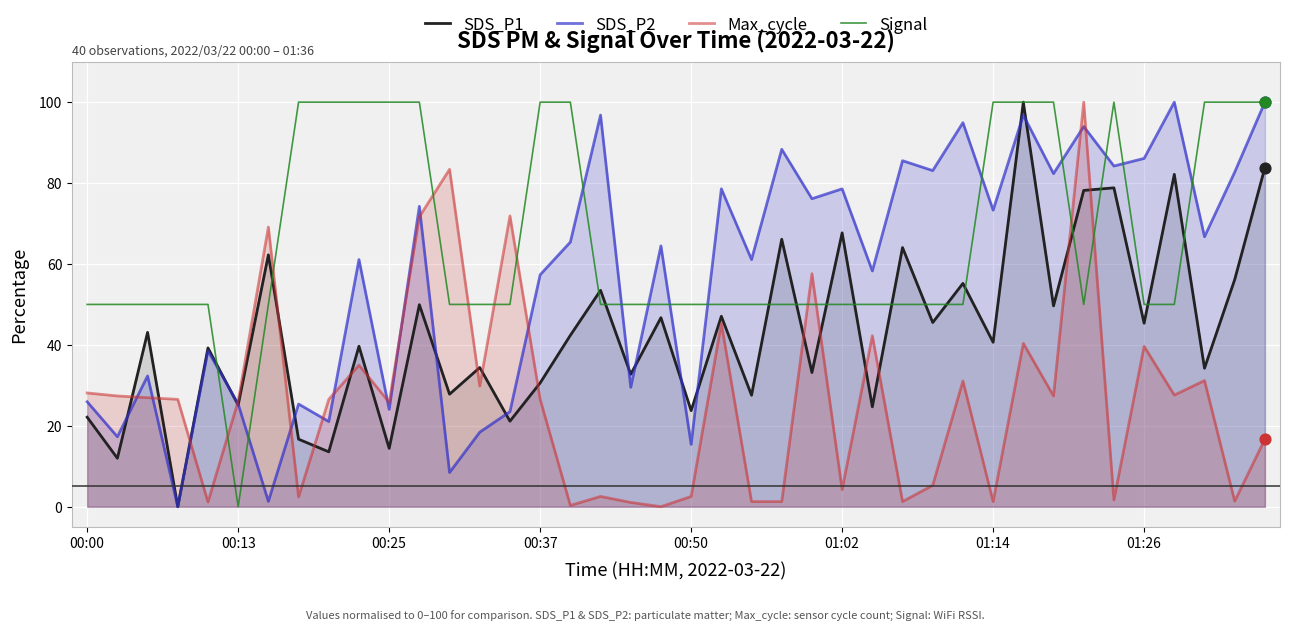

At how many categories does at least one series exceed 84?

21